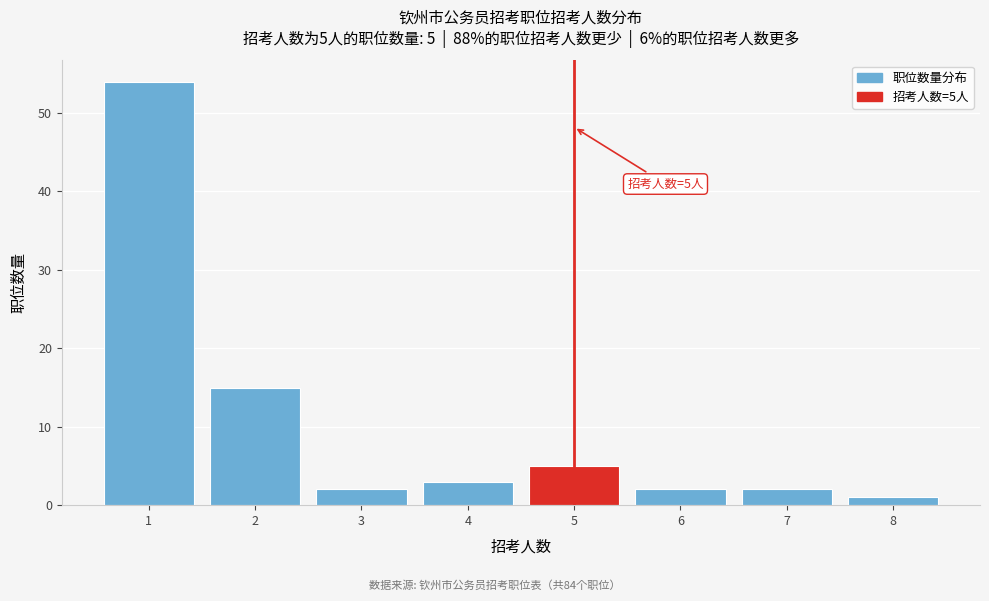

Over which range of the x-axis is the bar tallest?

0.5 to 1.5